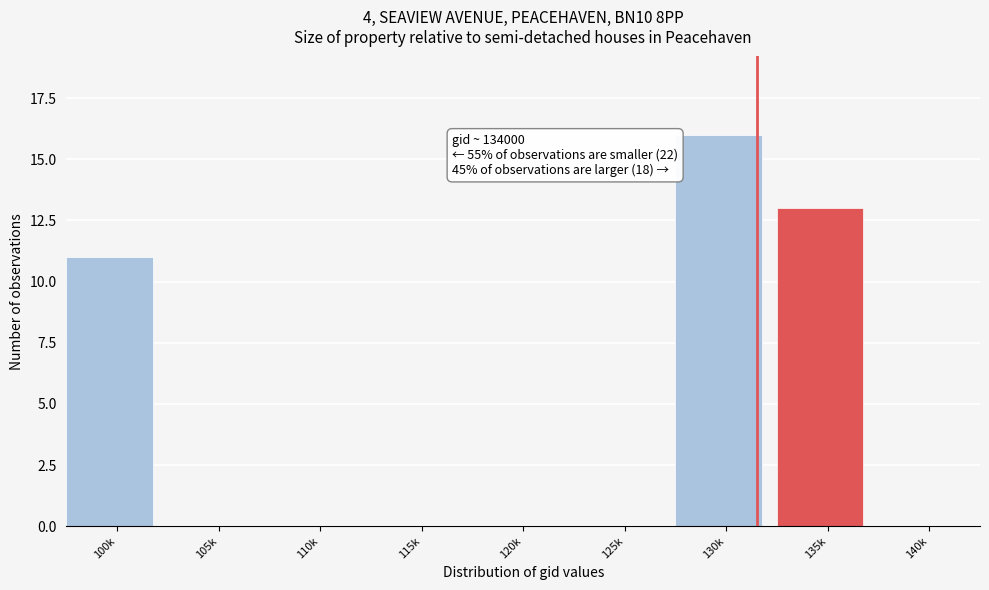

Reading left to right, list all the values displayed in this chart.

100k=11	105k=0	110k=0	115k=0	120k=0	125k=0	130k=16	135k=13	140k=0